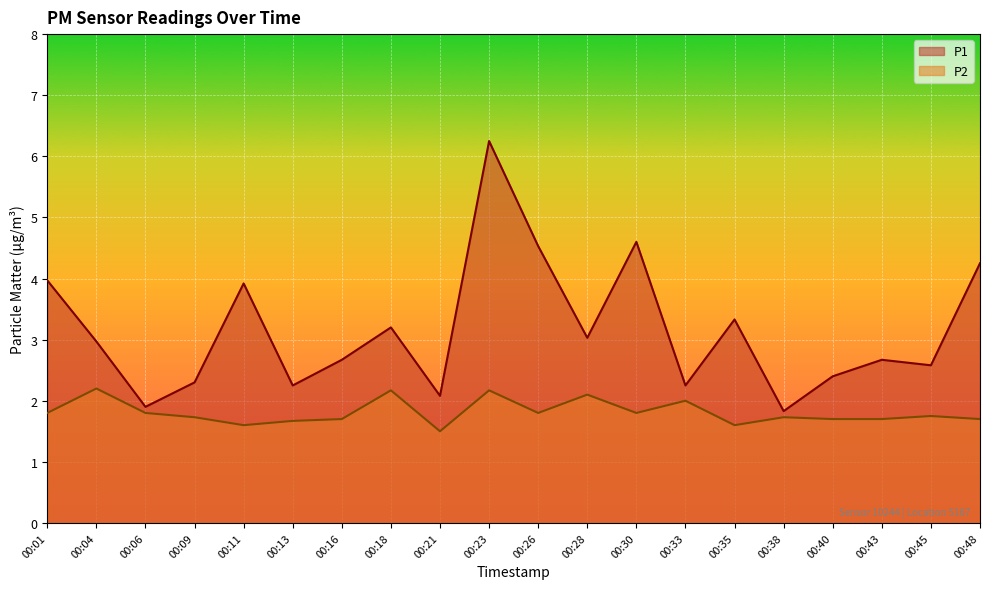

Reading left to right, what are all the values shown in this chart?

P1: 00:01=4.0	00:04=3.0	00:06=1.9	00:09=2.3	00:11=3.9	00:13=2.2	00:16=2.7	00:18=3.2	00:21=2.1	00:23=6.2	00:26=4.5	00:28=3.0	00:30=4.6	00:33=2.2	00:35=3.3	00:38=1.8	00:40=2.4	00:43=2.7	00:45=2.6	00:48=4.2
P2: 00:01=1.8	00:04=2.2	00:06=1.8	00:09=1.7	00:11=1.6	00:13=1.7	00:16=1.7	00:18=2.2	00:21=1.5	00:23=2.2	00:26=1.8	00:28=2.1	00:30=1.8	00:33=2.0	00:35=1.6	00:38=1.7	00:40=1.7	00:43=1.7	00:45=1.8	00:48=1.7